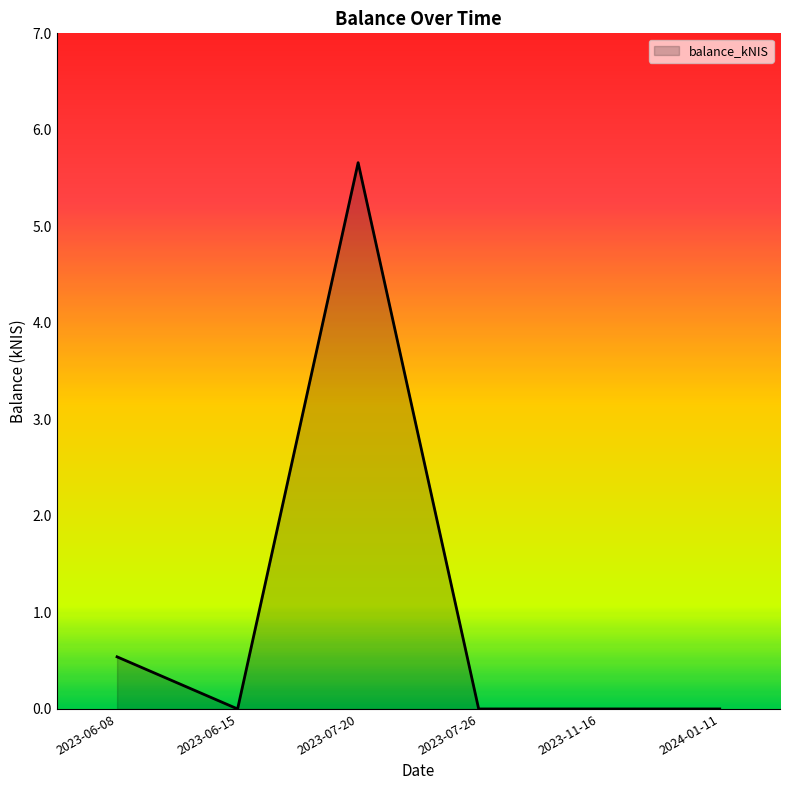

What is the difference between the maximum and minimum values?

5.7